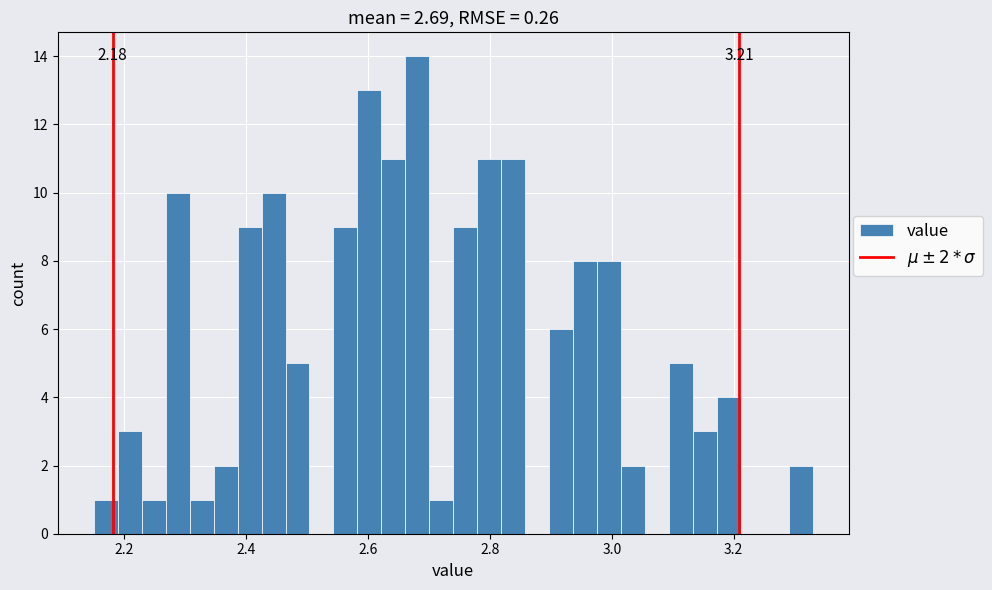

Around what value on the x-axis is the tallest bar? Give the approximate position of its centre, as read against the axis.

2.68